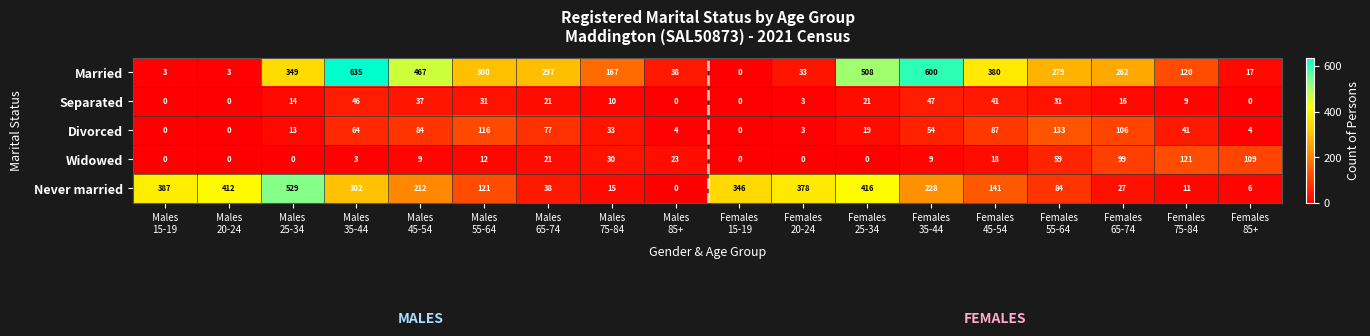

What is the difference between the highest and lowest values at Males
75-84?

157